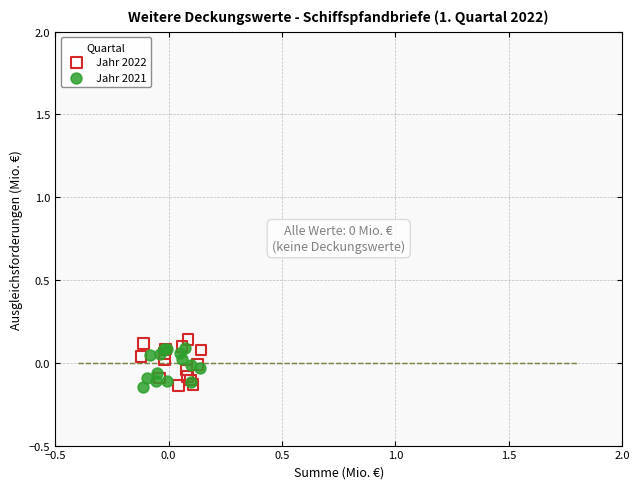

What are all the series names shown in the legend?

Jahr 2022, Jahr 2021